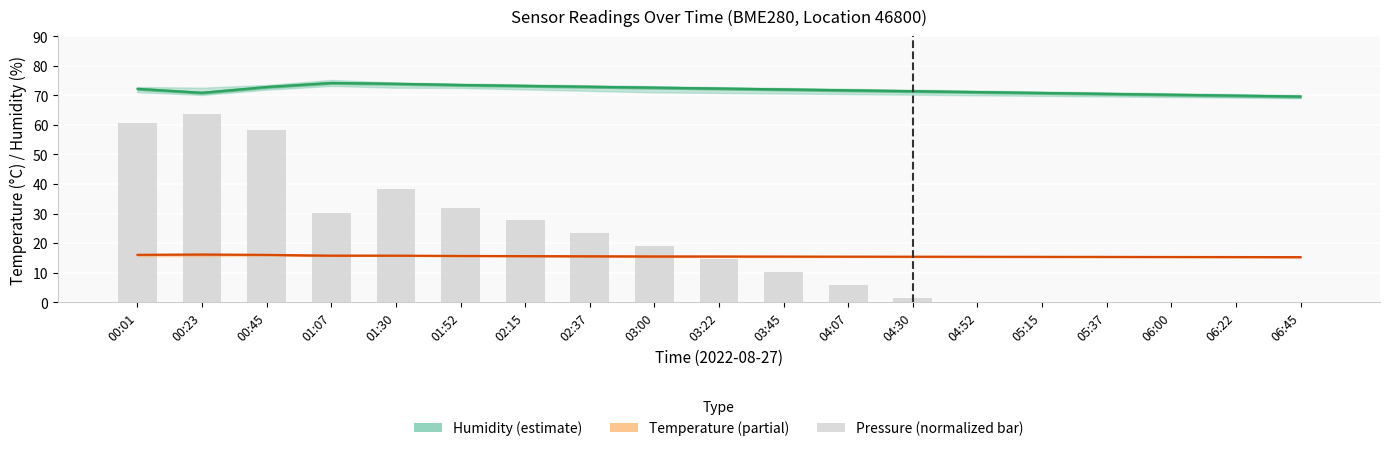

The value at 02:37 is 23.3. True or false?

True